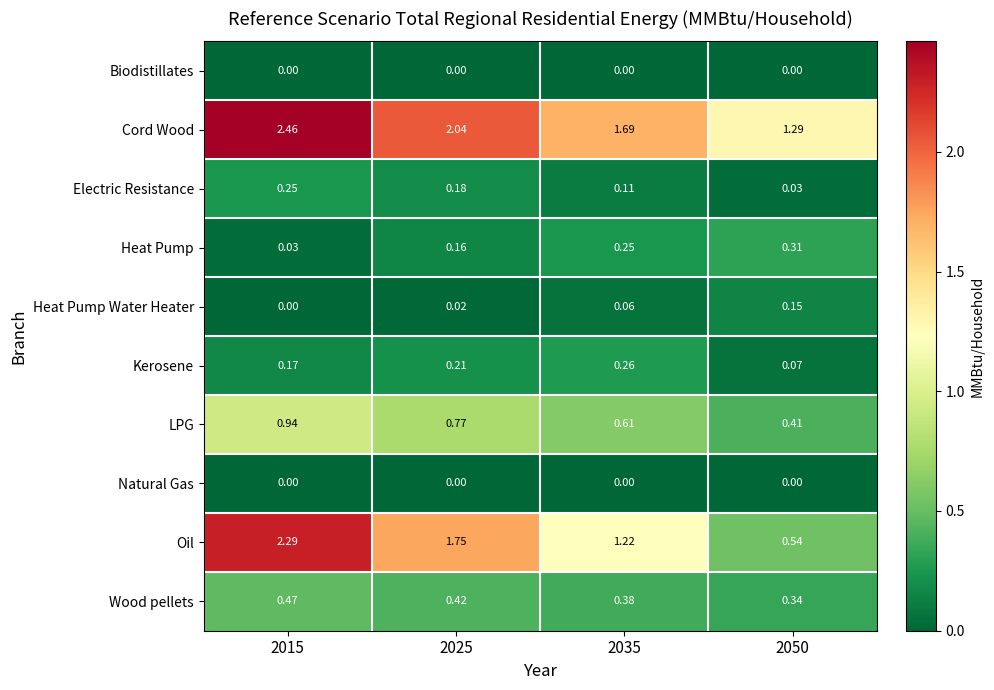

Count the number of categories in the chart.

4